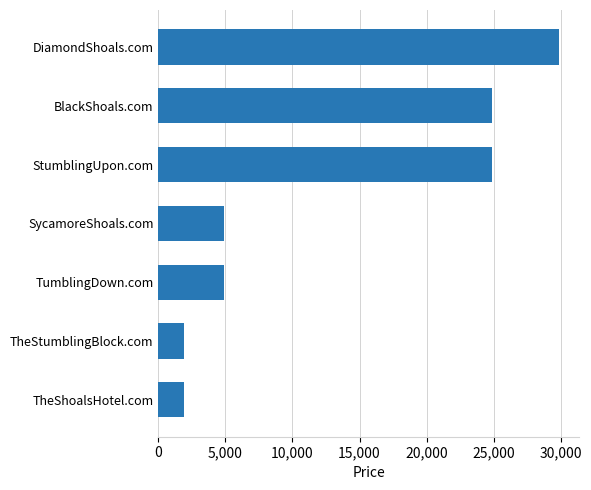

Is it true that the value at DiamondShoals.com is 29888?

True